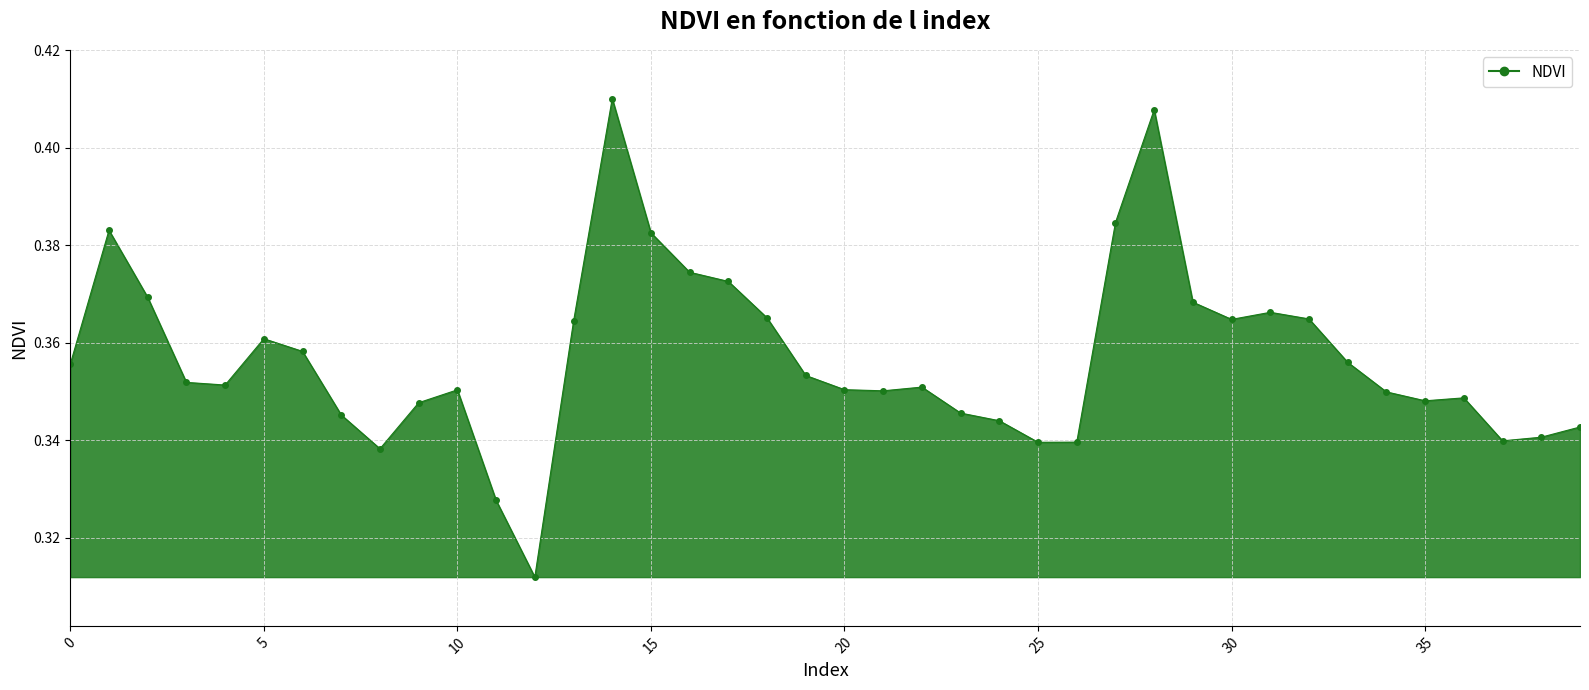

How many lines are shown in the chart?

1